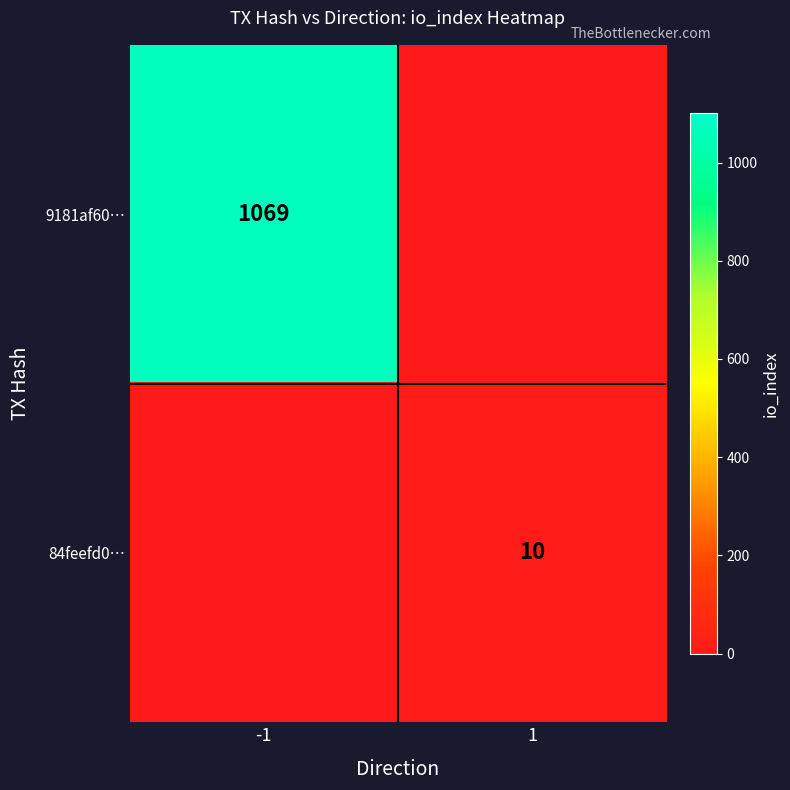

Is it true that 84feefd0… equals 10 at 1?

True